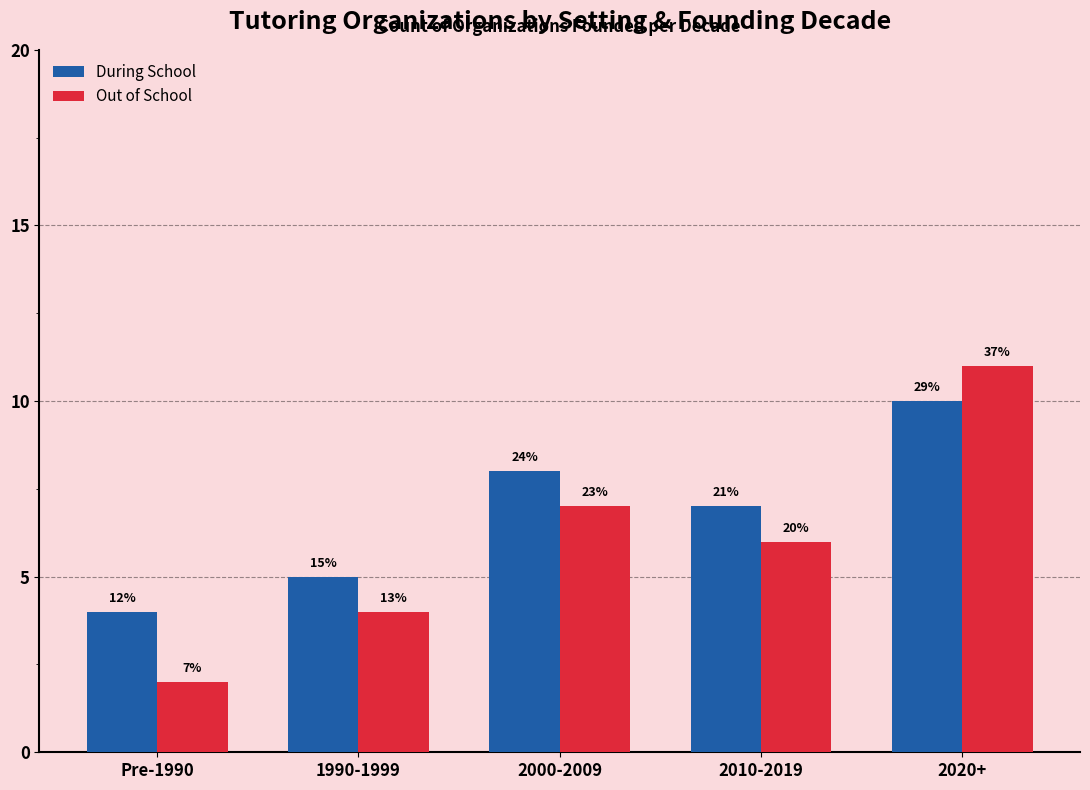

Is it true that Out of School equals 3 at Pre-1990?

False